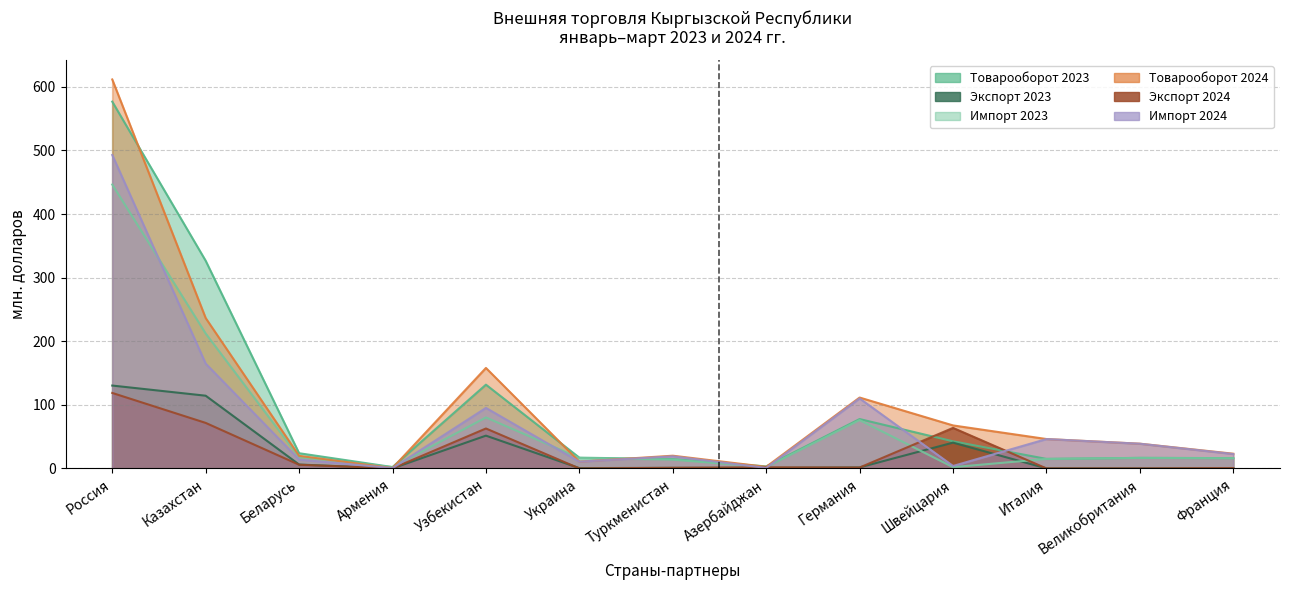

True or false: Товарооборот 2024 has a value of 67.6 at Швейцария.

True